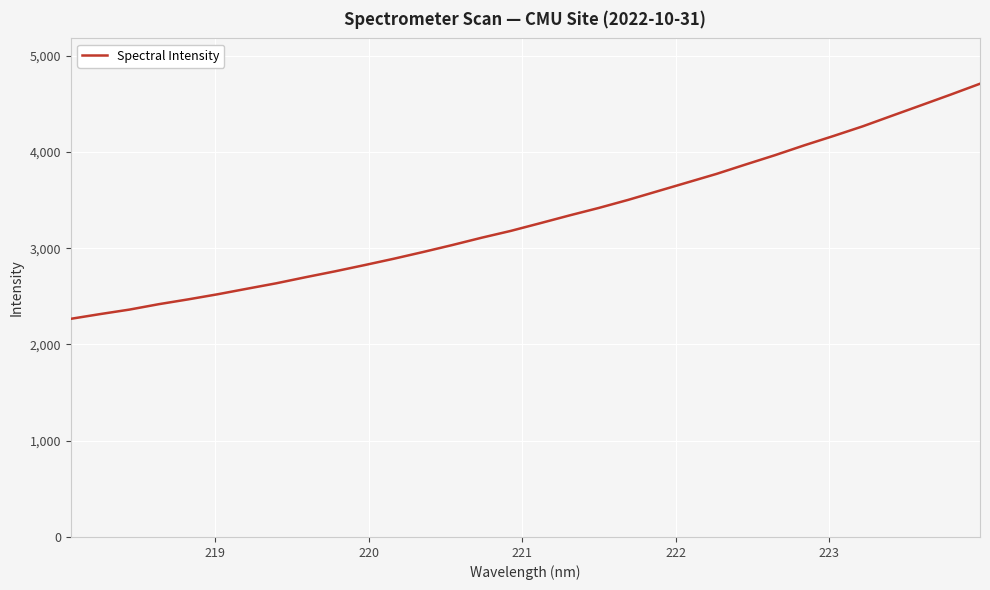

What is the minimum value shown in the chart?

2266.3